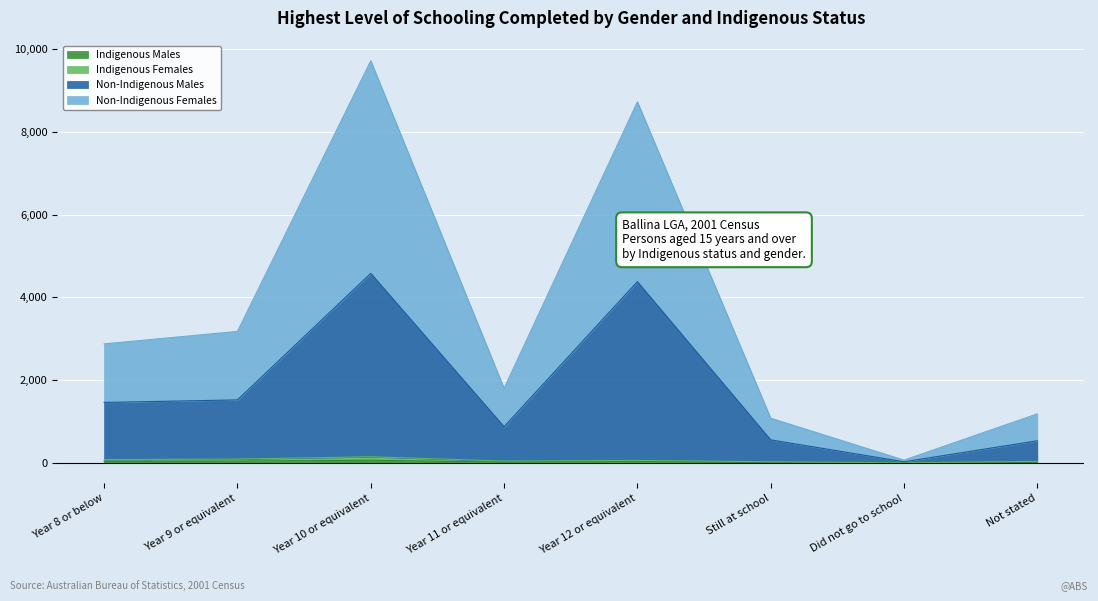

What is the difference between the Indigenous Females values at Still at school and Year 10 or equivalent?

121